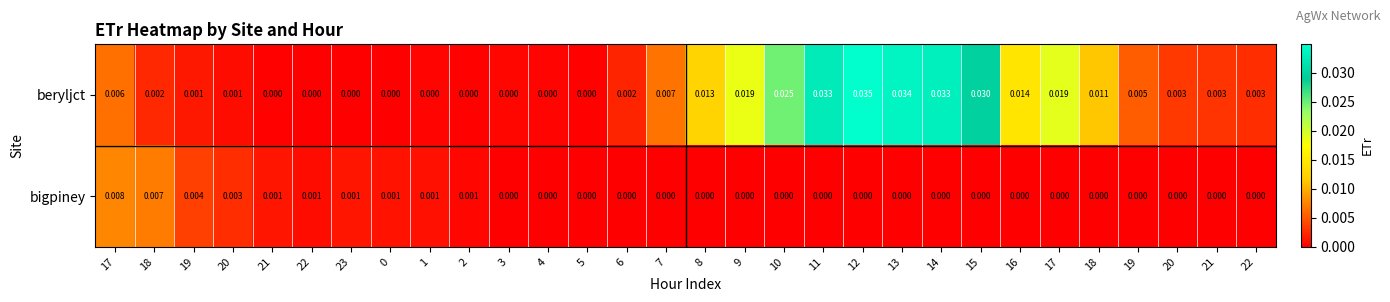

Rank the series by their maximum value, from highest to lowest.

beryljct, bigpiney